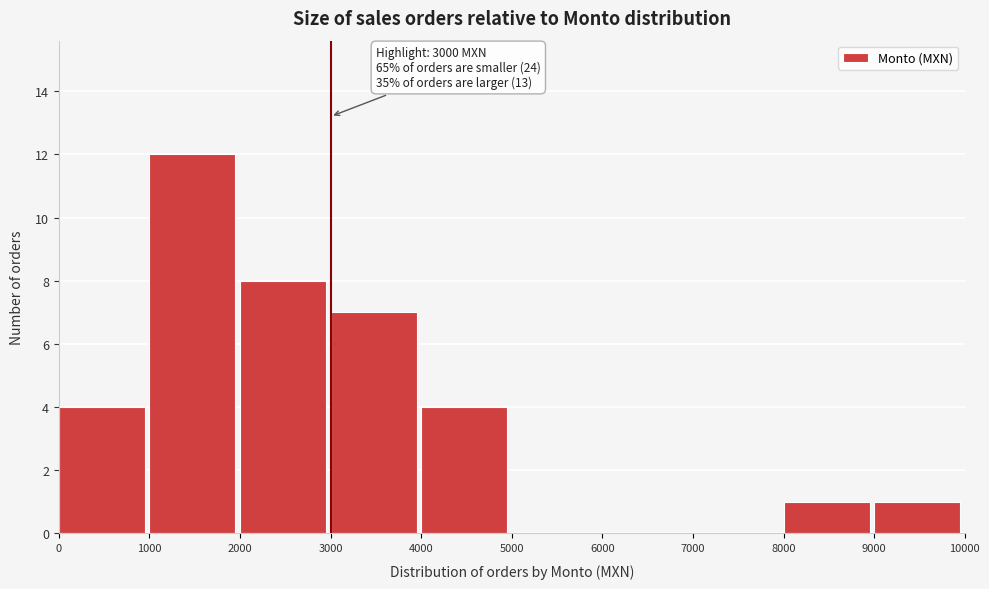

Which range on the x-axis has the tallest bar?

1000 to 2000